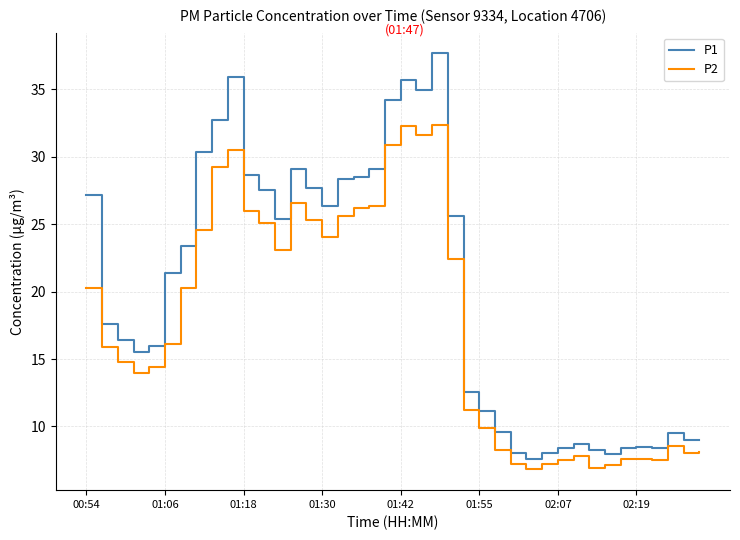

Which series has the largest total across all categories?

P1